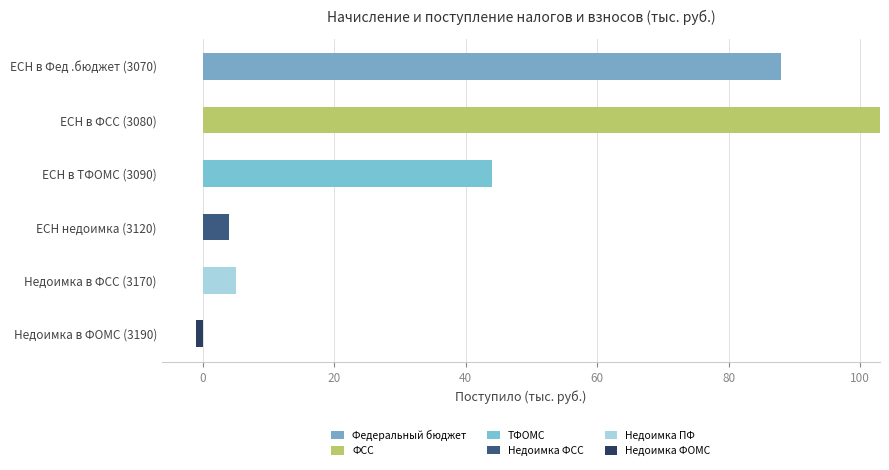

How many data points does each series have?

6